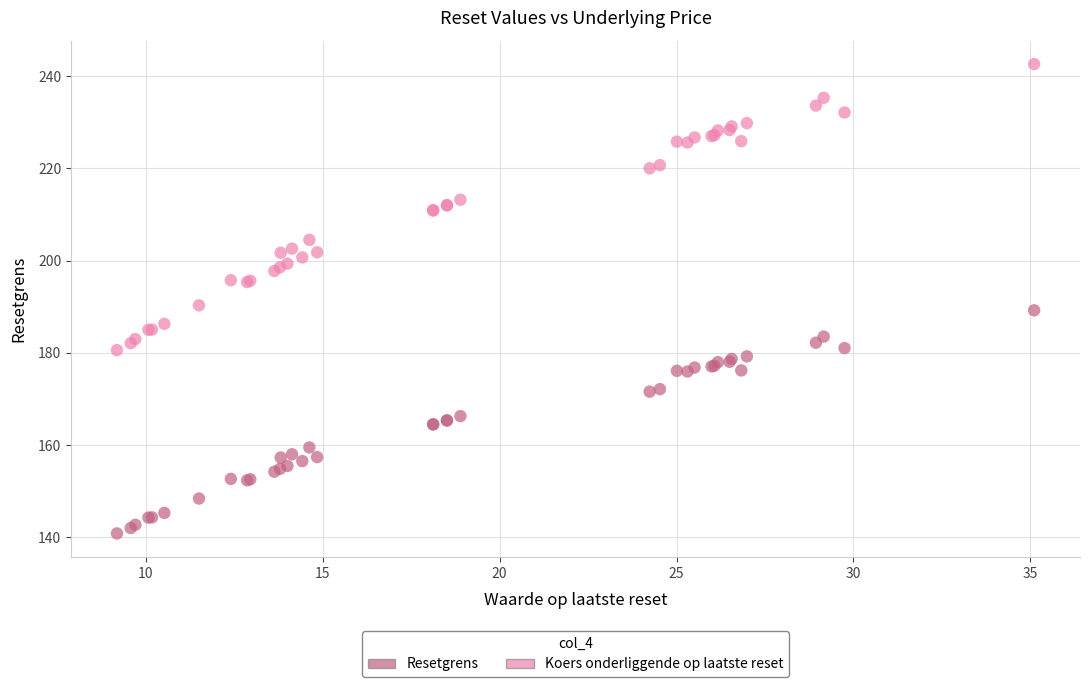

What are all the series names shown in the legend?

Resetgrens, Koers onderliggende op laatste reset